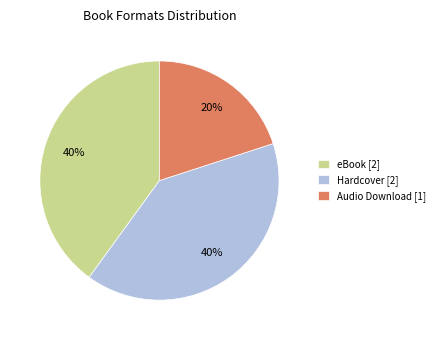

To the nearest percent, what percentage of the pie is Hardcover [2]?

40%